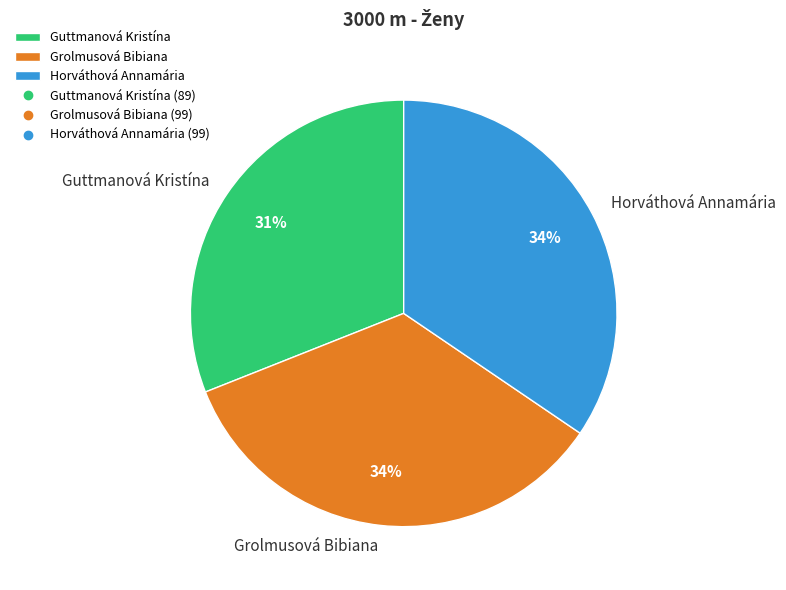

Do Horváthová Annamária and Grolmusová Bibiana together represent more than half of the pie?

Yes